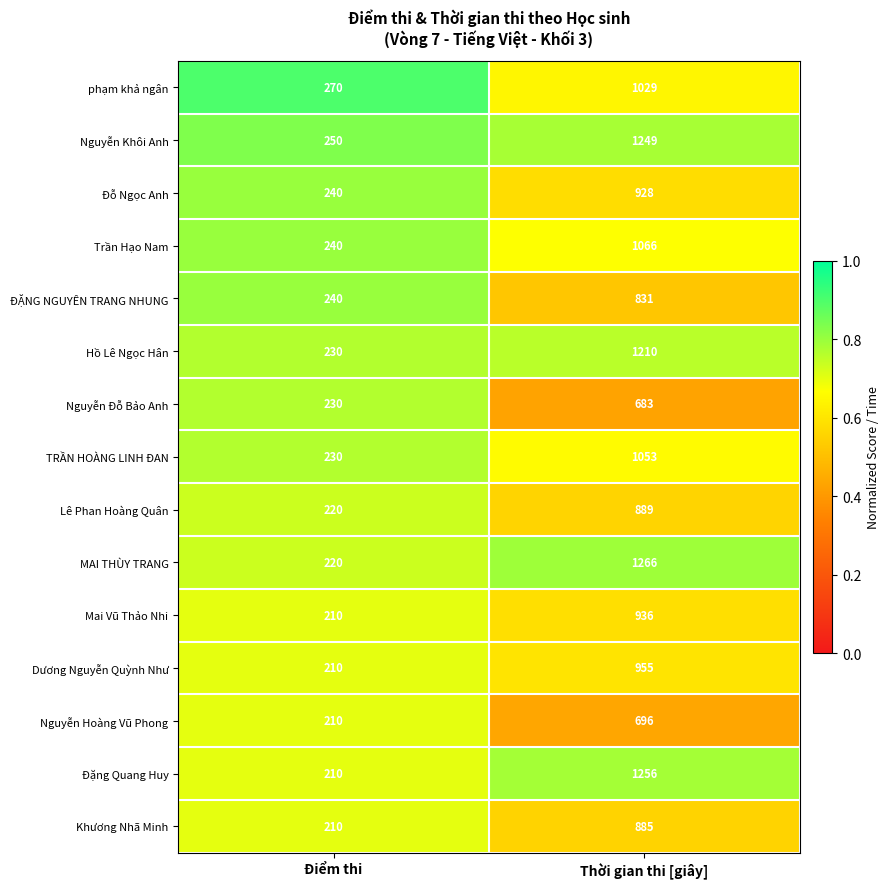

Which category has the lowest value across all series?

Điểm thi